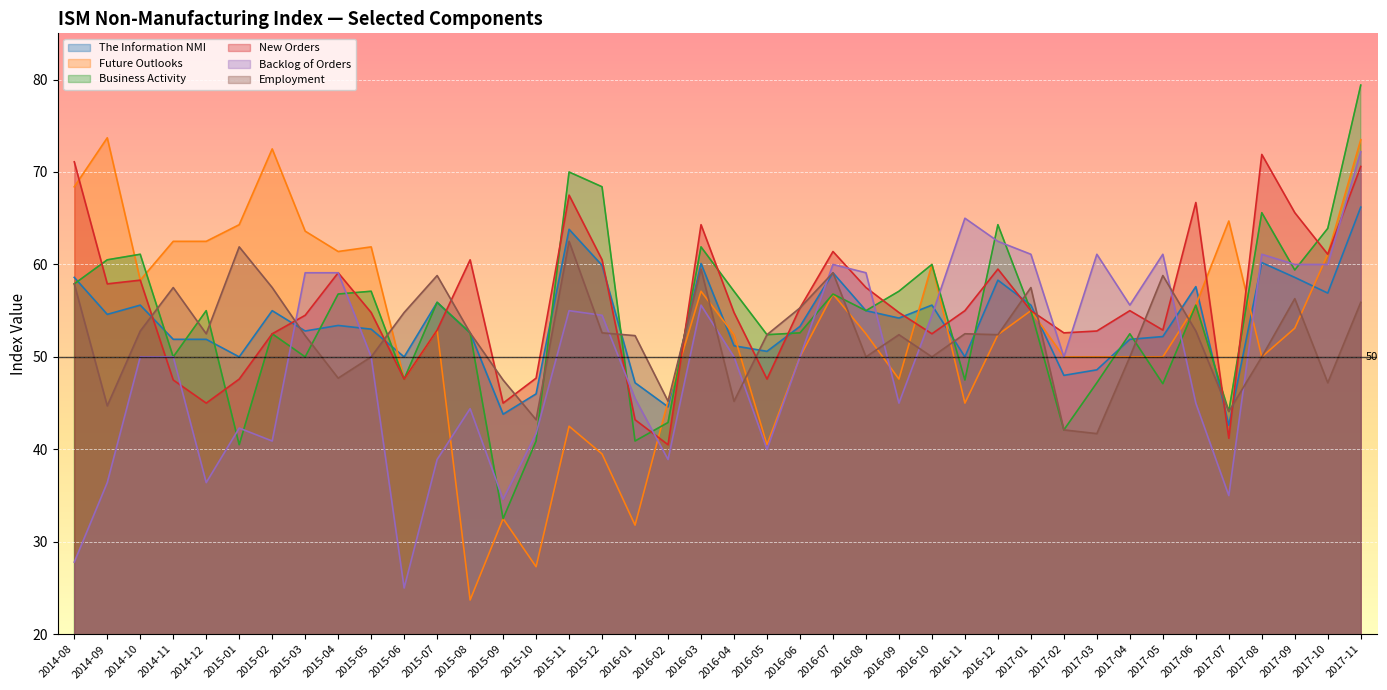

What is the label of the 11th point from the right?

2017-01